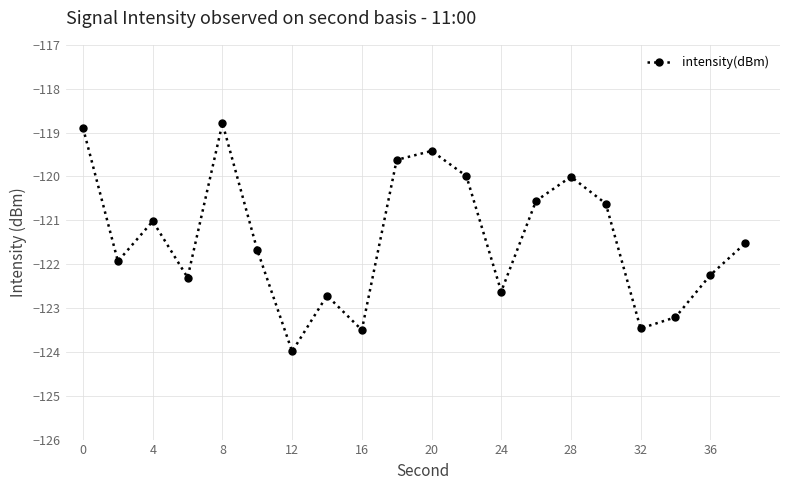

What is the greatest value displayed?

-118.8